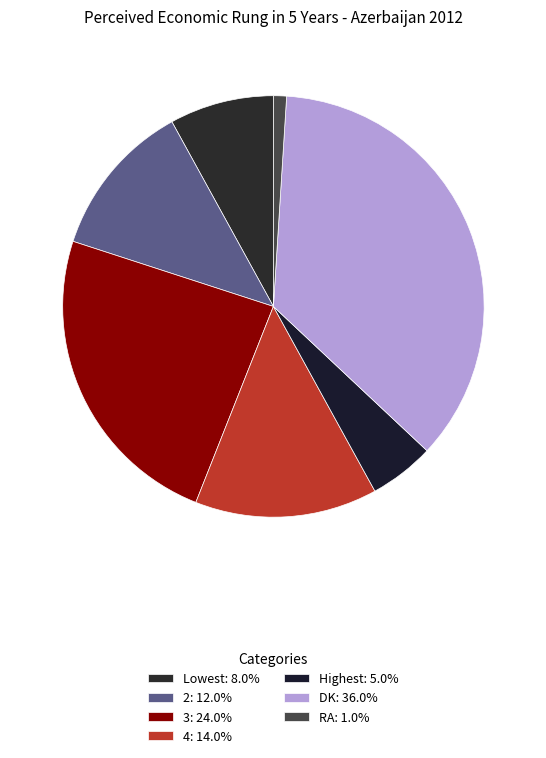

To the nearest percent, what percentage of the pie is 4?

14%